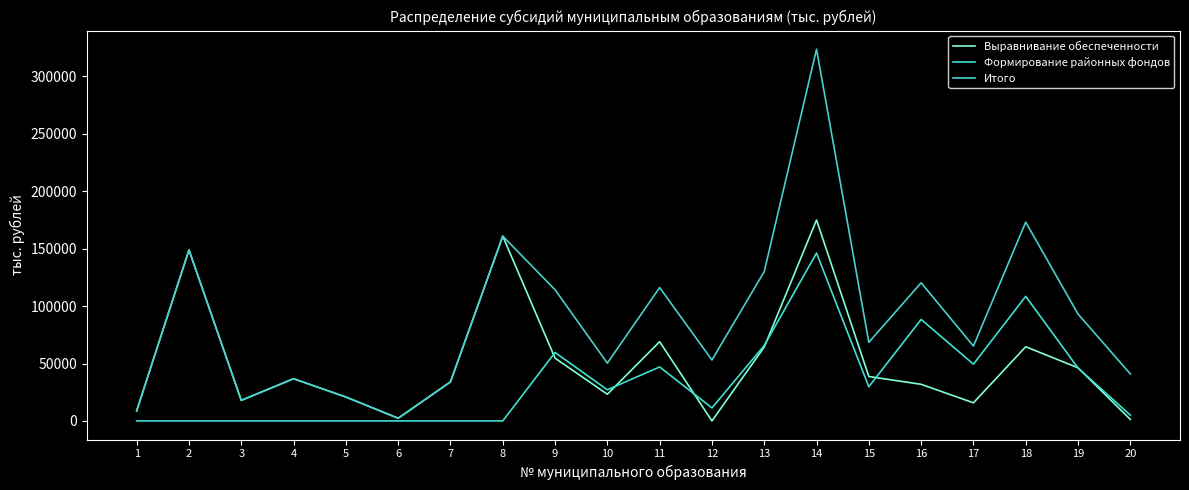

Which series changed the most between 2 and 5?

Выравнивание обеспеченности